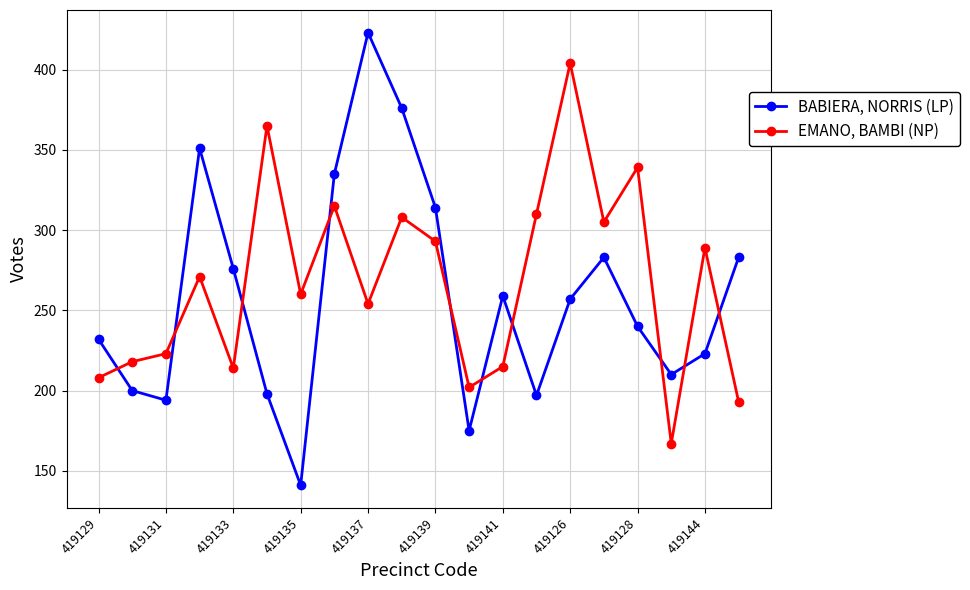

Which series has the widest spread of values?

BABIERA, NORRIS (LP)